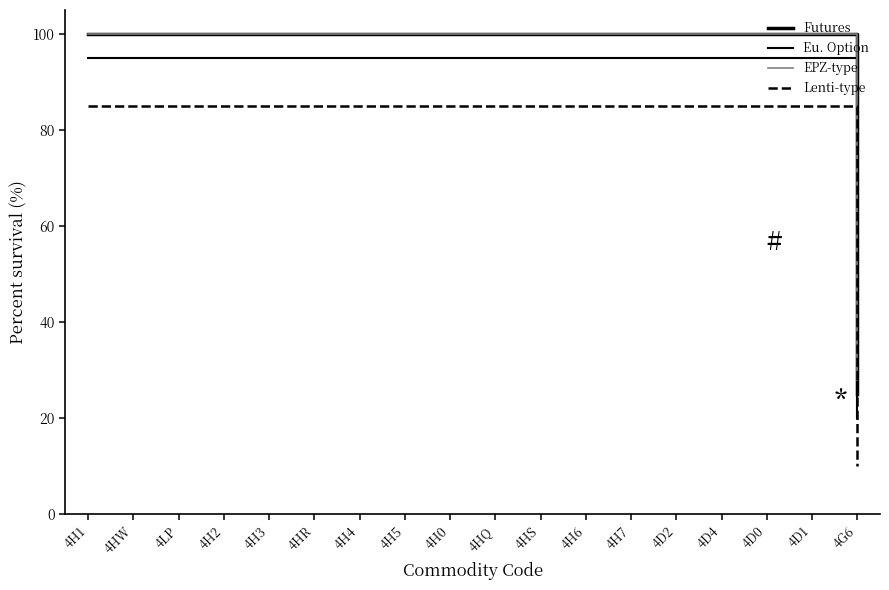

True or false: EPZ-type and Eu. Option intersect in this chart.

False